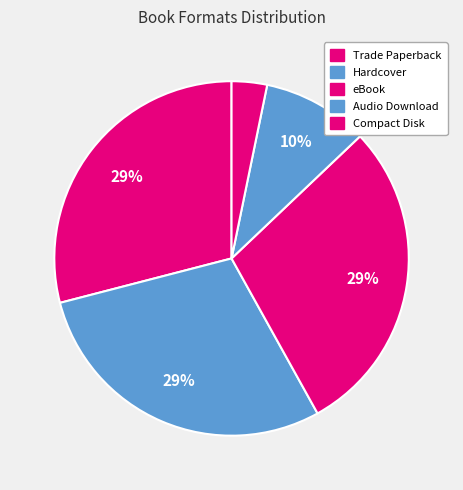

To the nearest percent, what is the difference between the largest and smallest slice percentages?

26%